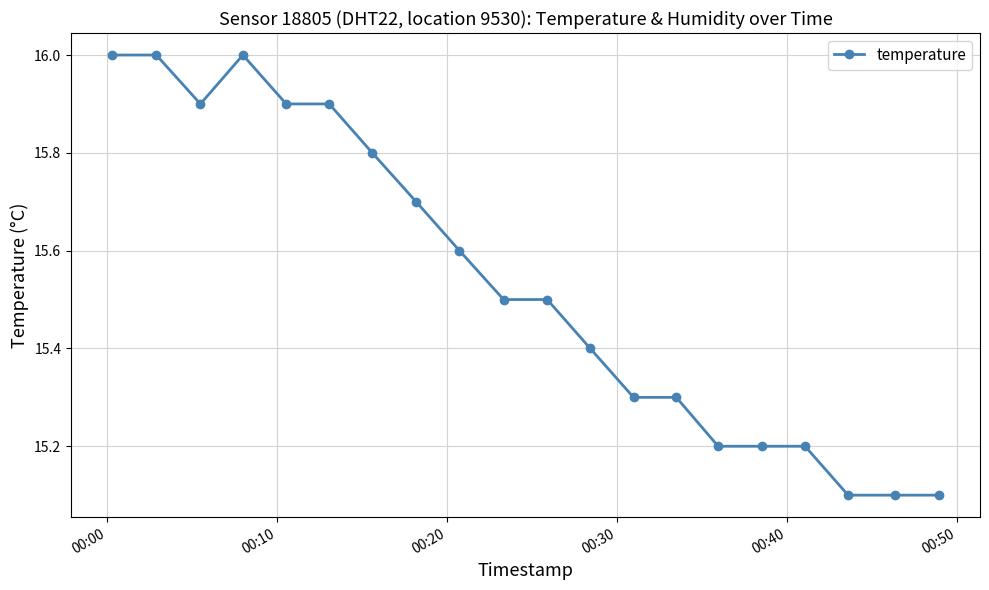

How many series are shown in this chart?

1